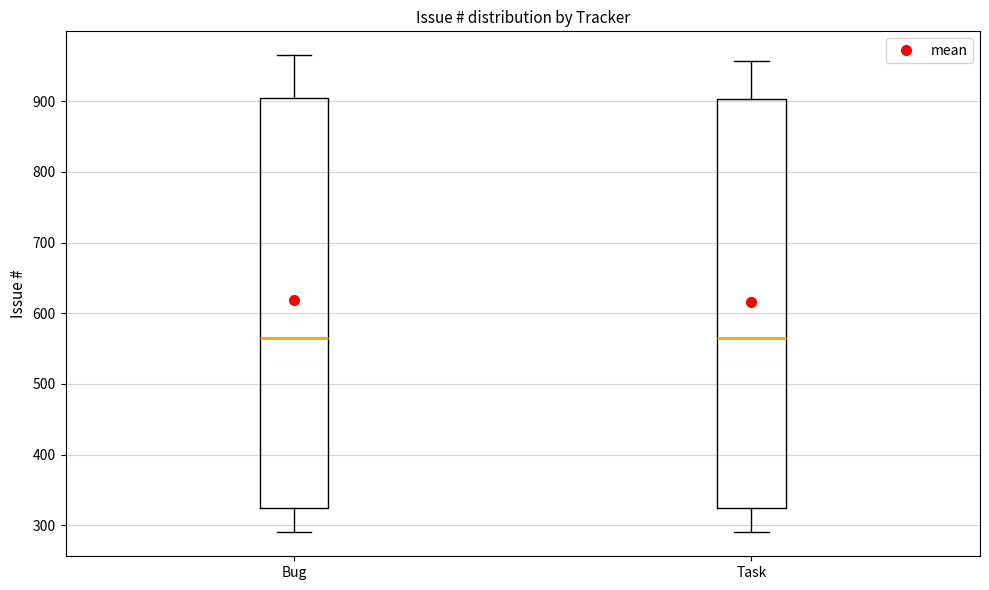

Reading left to right, read every box against the y-axis: the position of its median line, the range the box covers, and the ends of its whiskers. The values are not printed on the chart, so give them approximately, as read against the axis.

Bug: median 570, box 330 to 900, whiskers 290 to 970
Task: median 570, box 330 to 900, whiskers 290 to 960